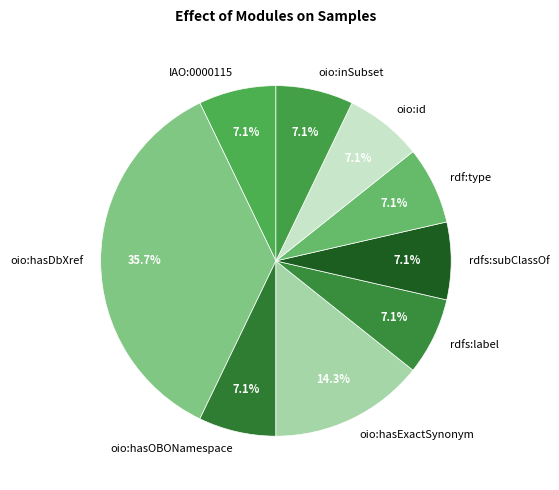

Which slice is the largest?

oio:hasDbXref